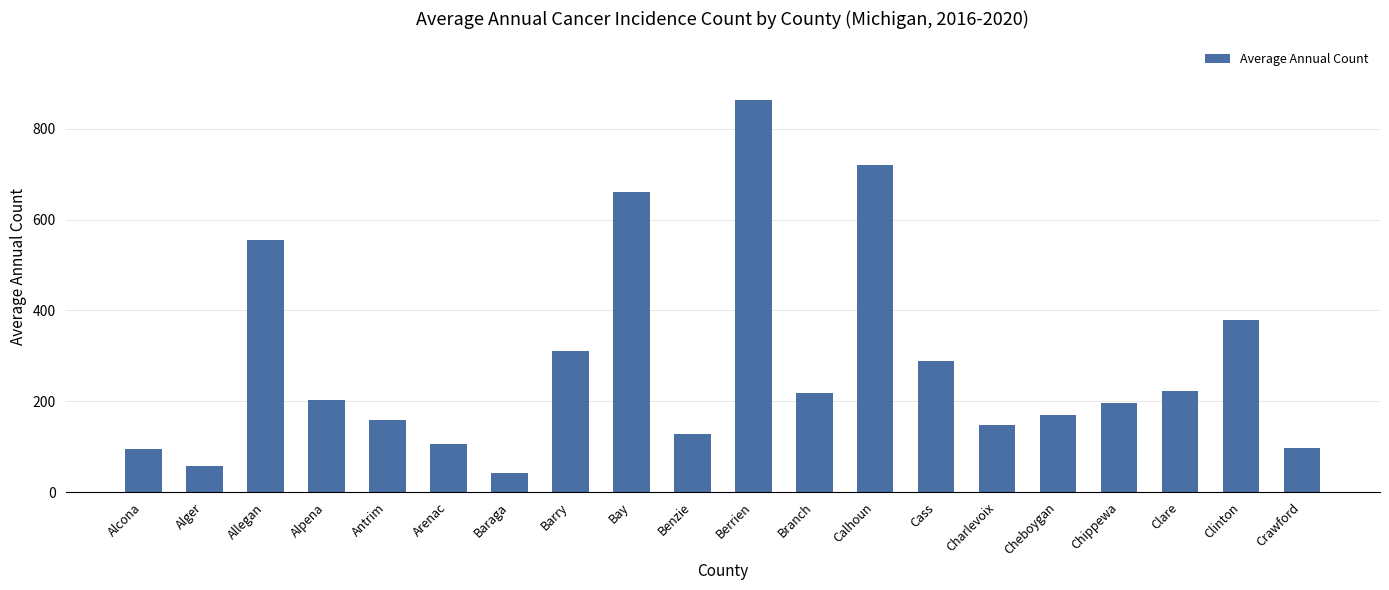

Between Benzie and Alger, which is larger?

Benzie